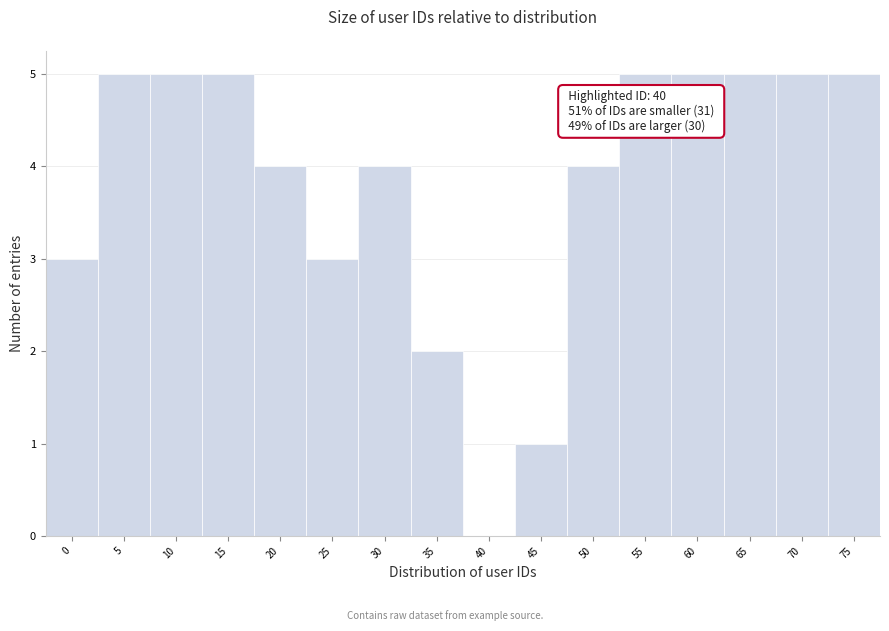

Reading left to right, extract all data points from this chart.

0=3	5=5	10=5	15=5	20=4	25=3	30=4	35=2	40=0	45=1	50=4	55=5	60=5	65=5	70=5	75=5